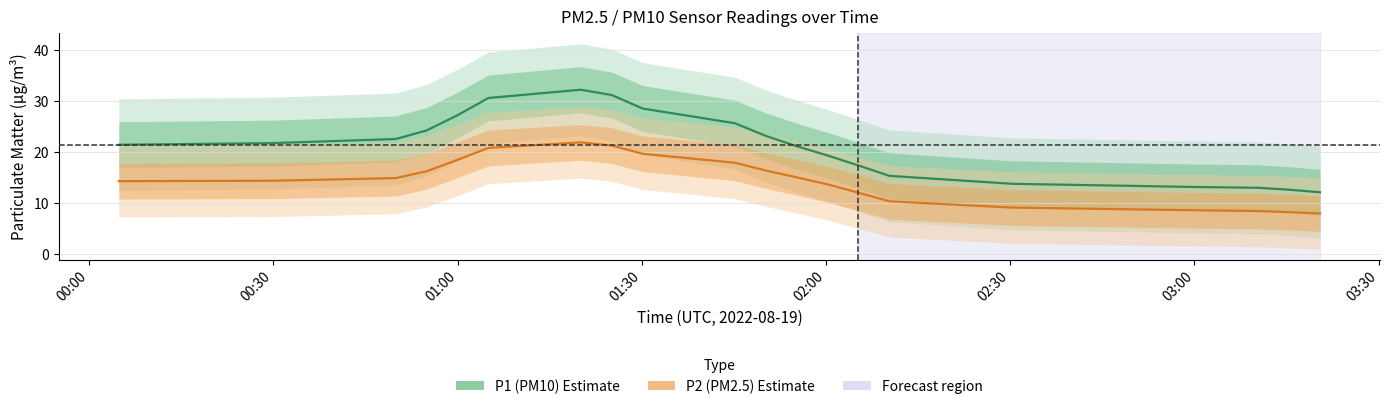

Is the value of P1 (PM10) at 15 greater than the value of P2 (PM2.5) at 02:00?

No